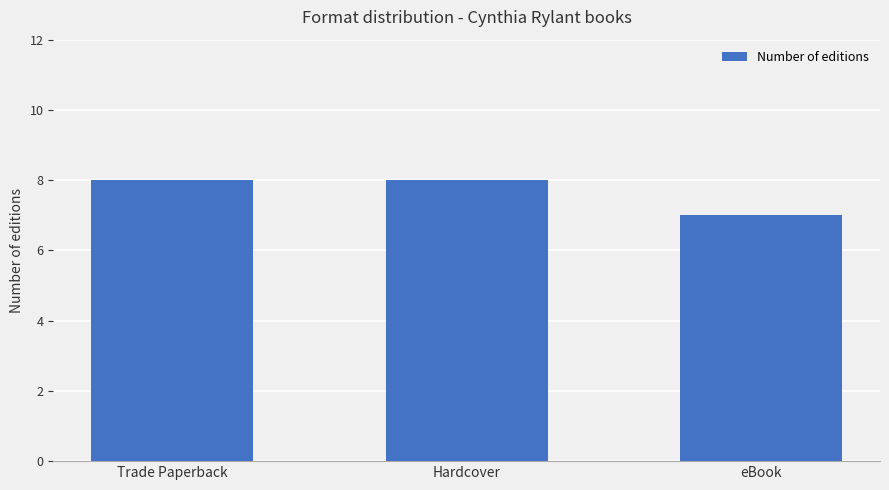

How many bars are there in total?

3